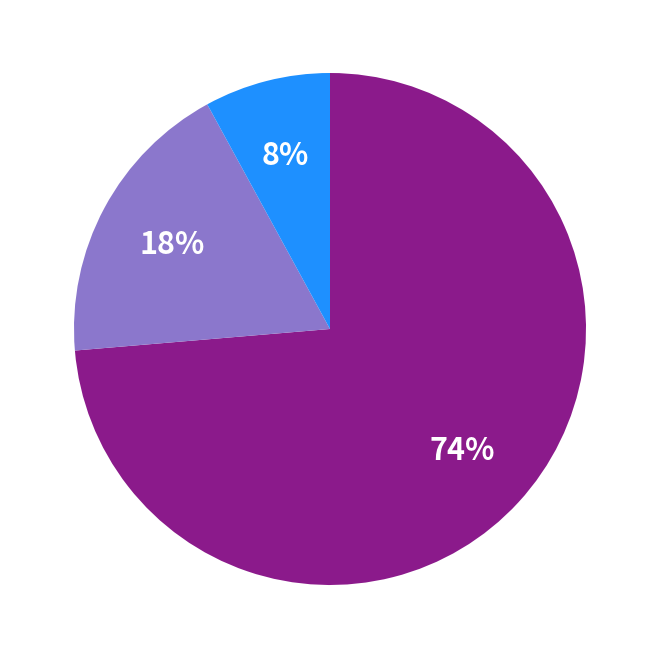

To the nearest percent, what is the average slice percentage?

33%